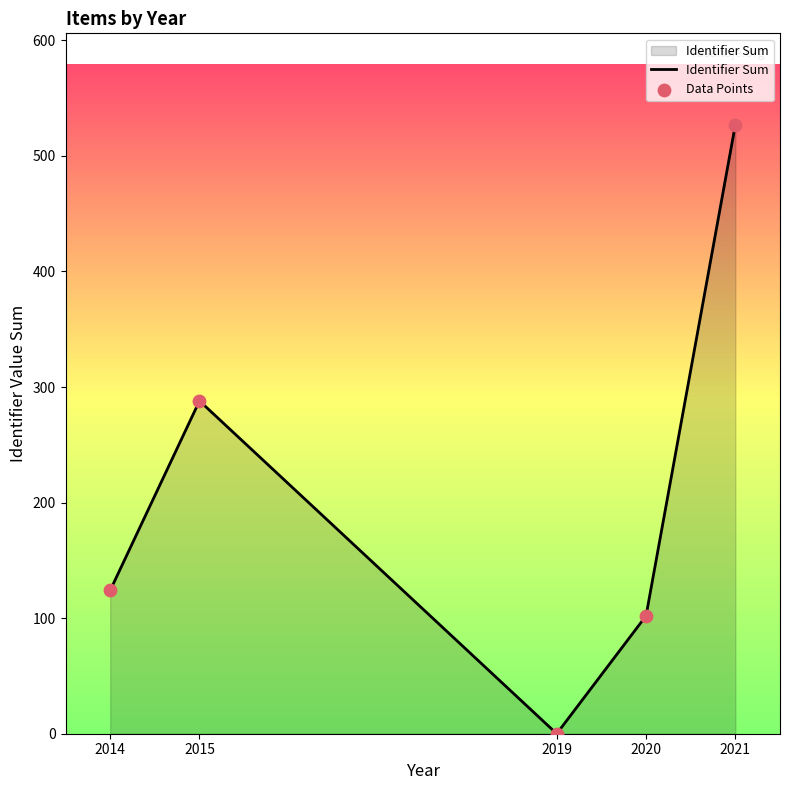

What is the sum of the values at 2020 and 2019?

102